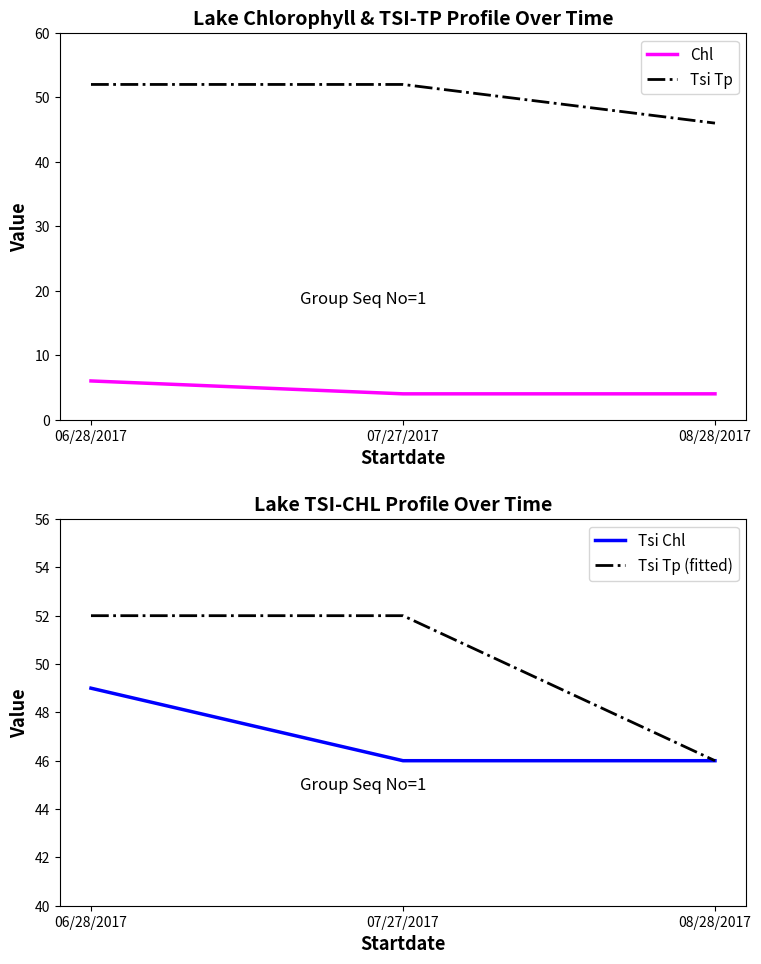

How many values in the Tsi Tp series are below 52?

1